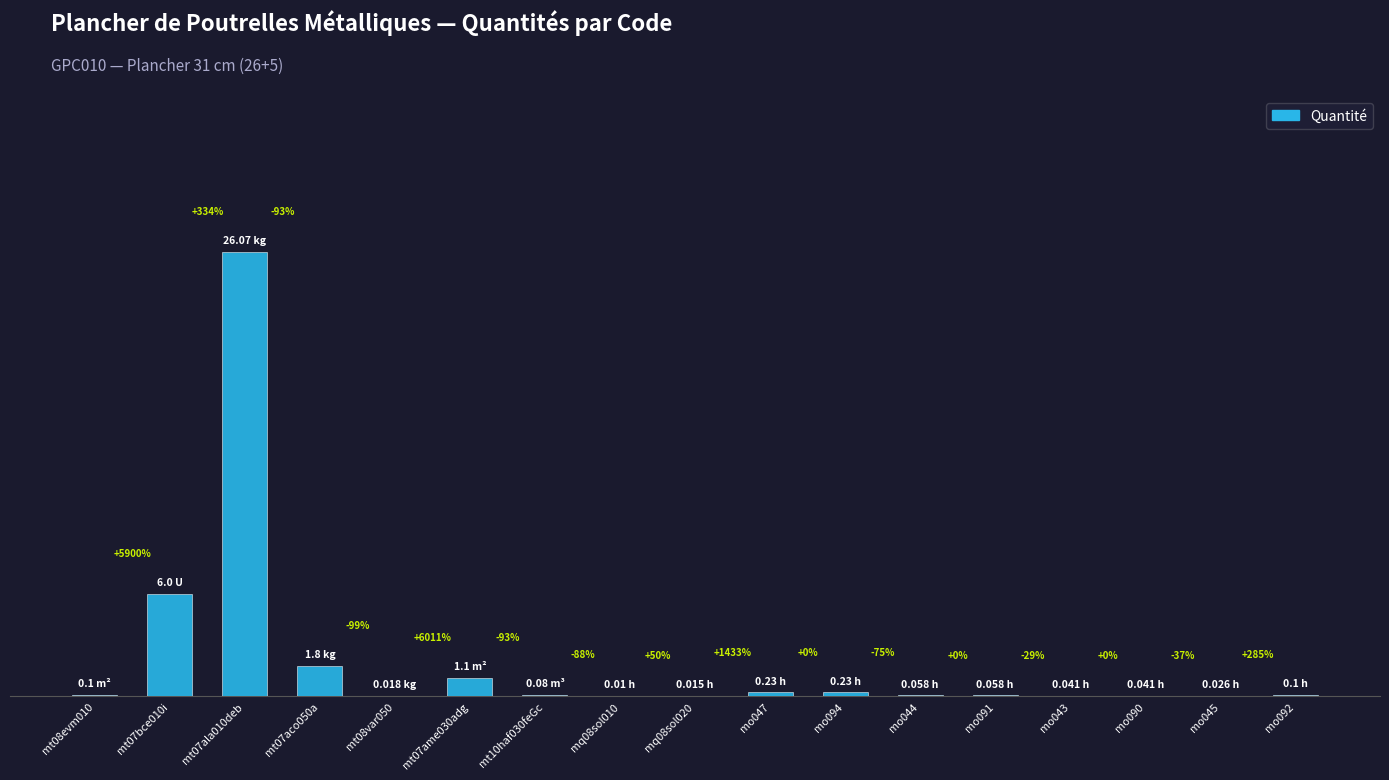

Are the bars horizontal?

No